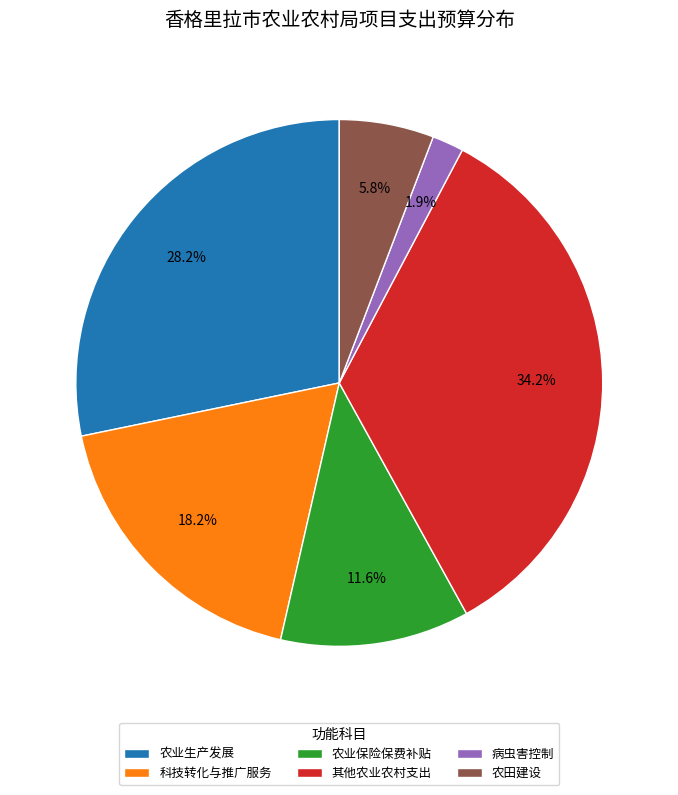

Rank the categories by value from lowest to highest.

病虫害控制, 农田建设, 农业保险保费补贴, 科技转化与推广服务, 农业生产发展, 其他农业农村支出